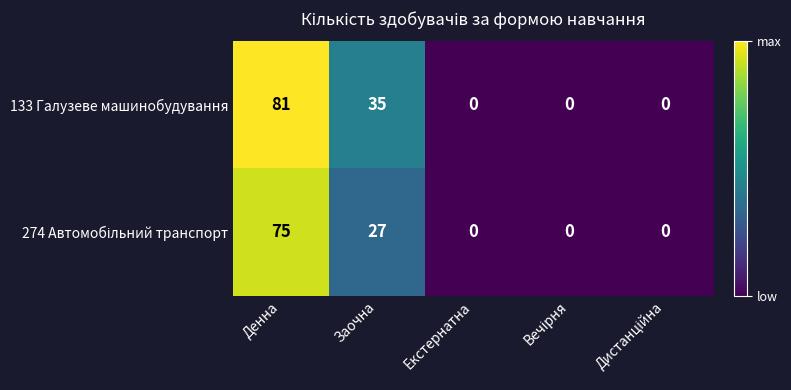

At which label is 133 Галузеве машинобудування closest to 40?

Заочна